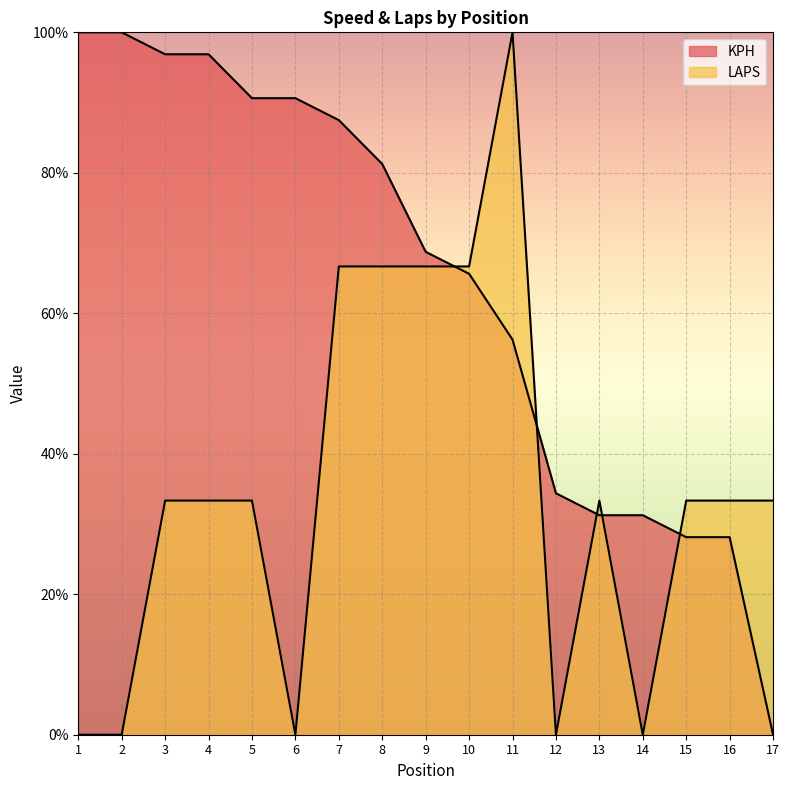

How many positive values does the LAPS series have?

12